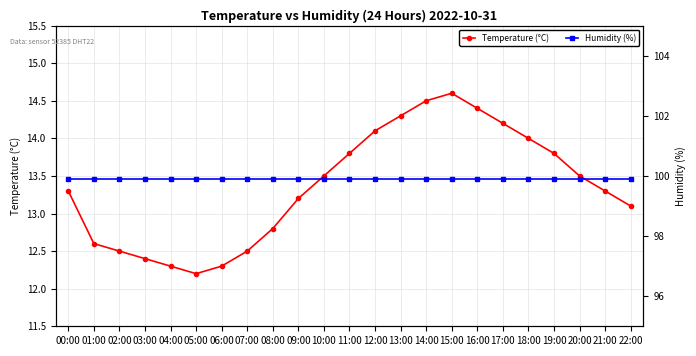

Which series has the widest spread of values?

Temperature (°C)